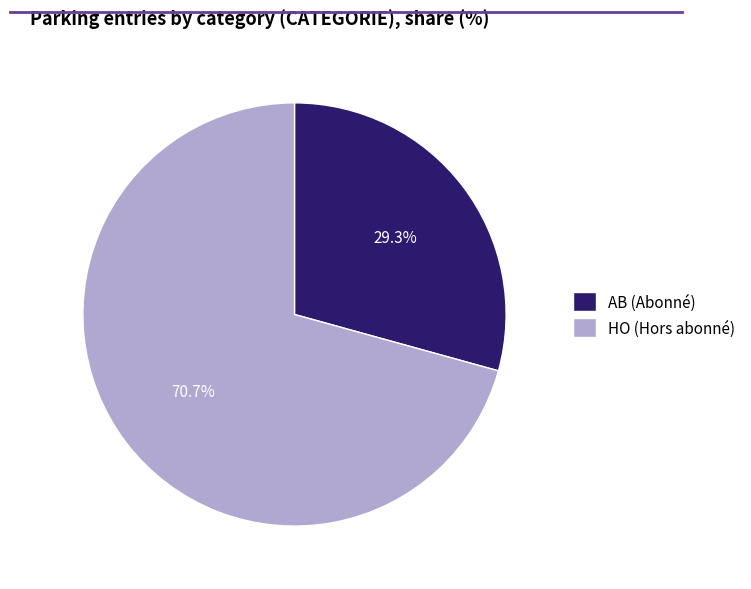

To the nearest percent, what percentage of the pie is AB?

29%